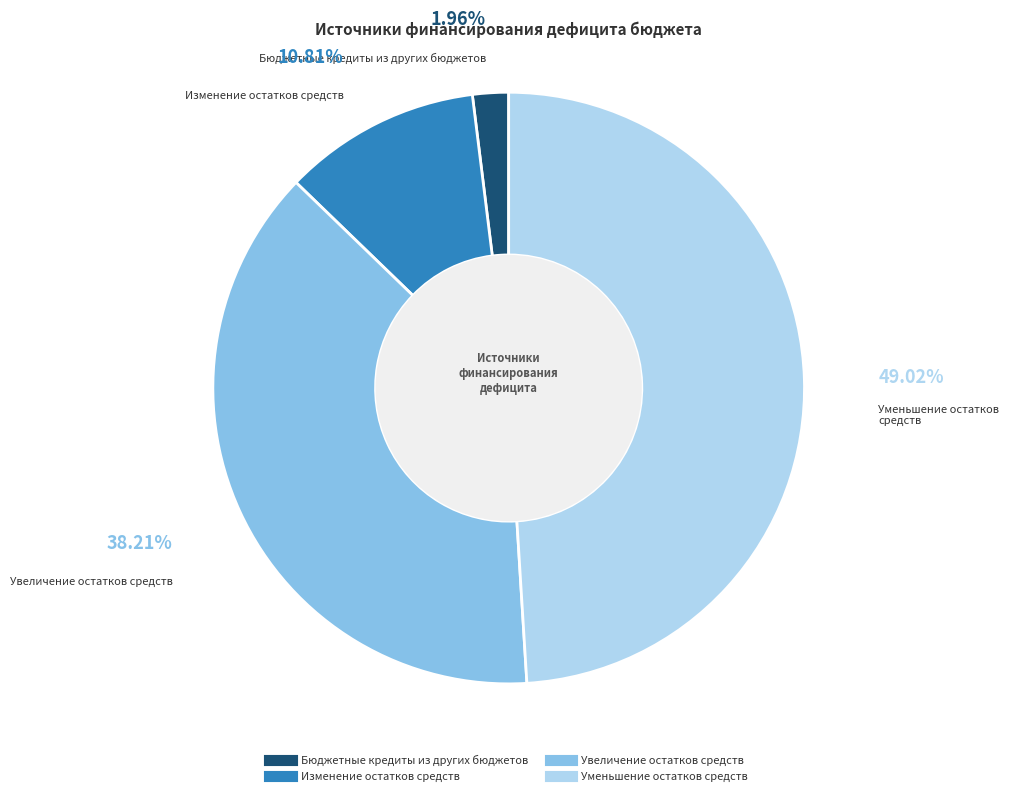

To the nearest percent, what percentage of the pie is Бюджетные кредиты из других бюджетов?

2%